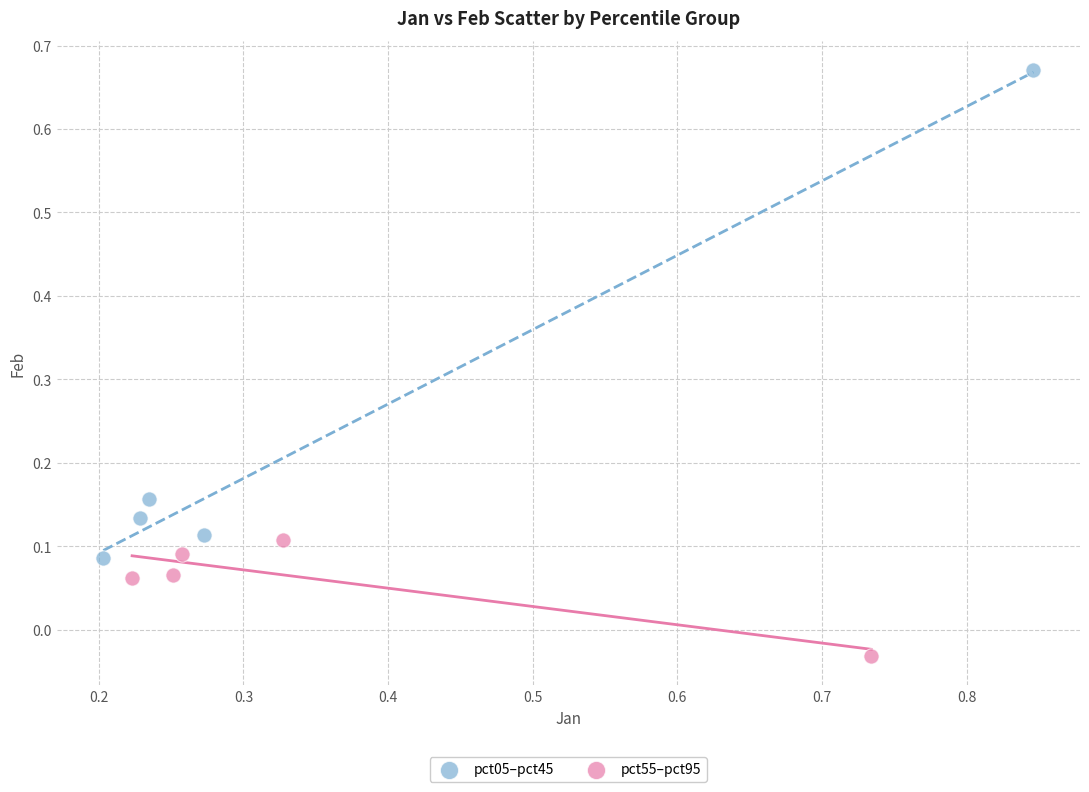

What are all the series names shown in the legend?

pct05–pct45, pct55–pct95